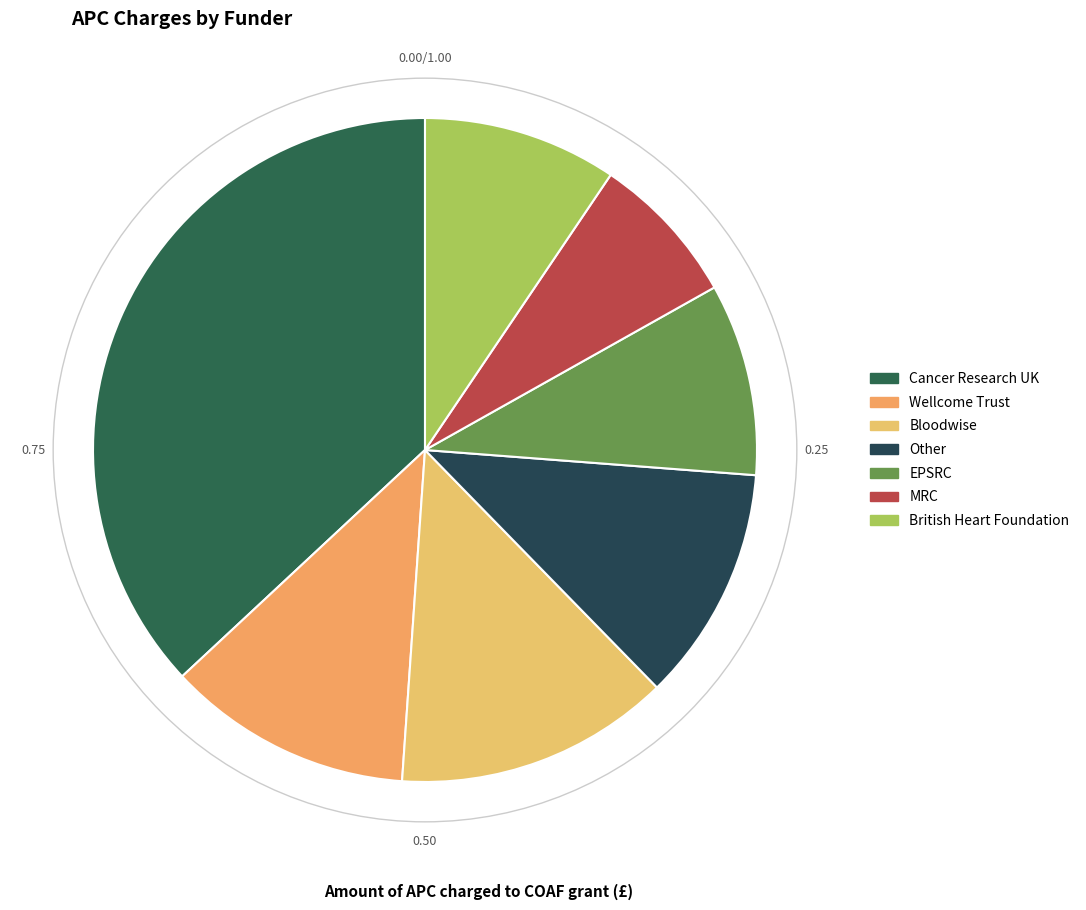

Is there a majority slice in this chart?

No